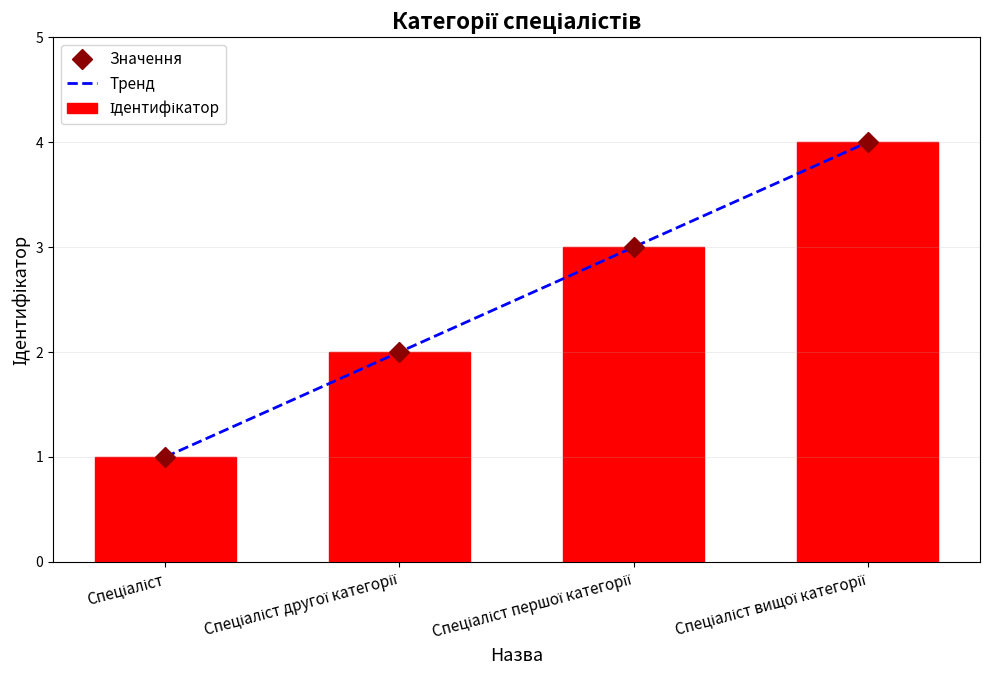

What is the total value across all series at Спеціаліст першої категорії?

9